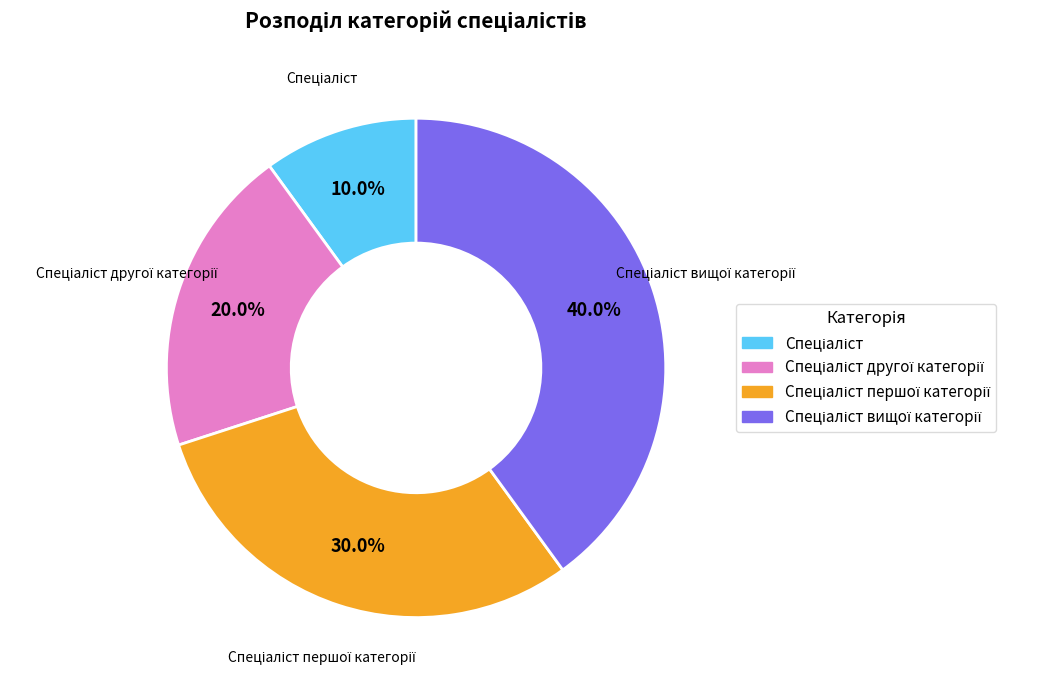

Does any single category account for the majority?

No